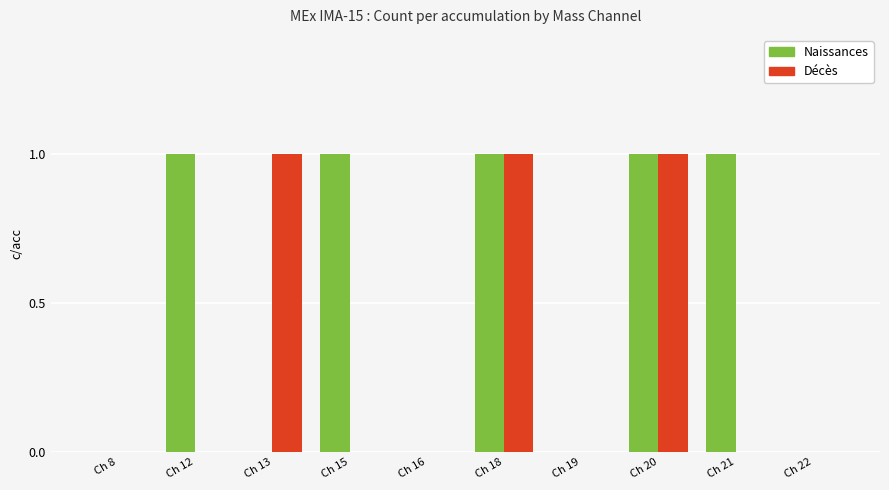

Which series has the largest total across all categories?

Naissances